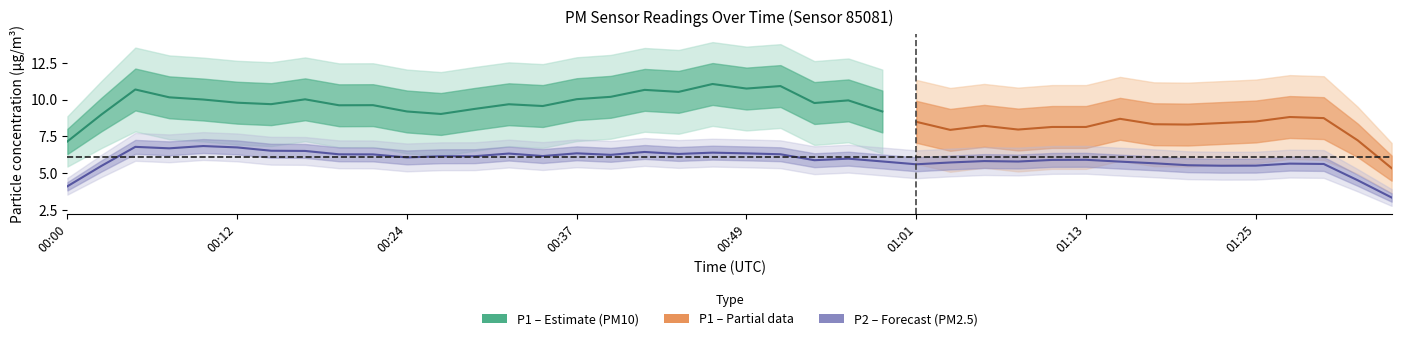

At which category does the chart reach its minimum across all series?

01:35